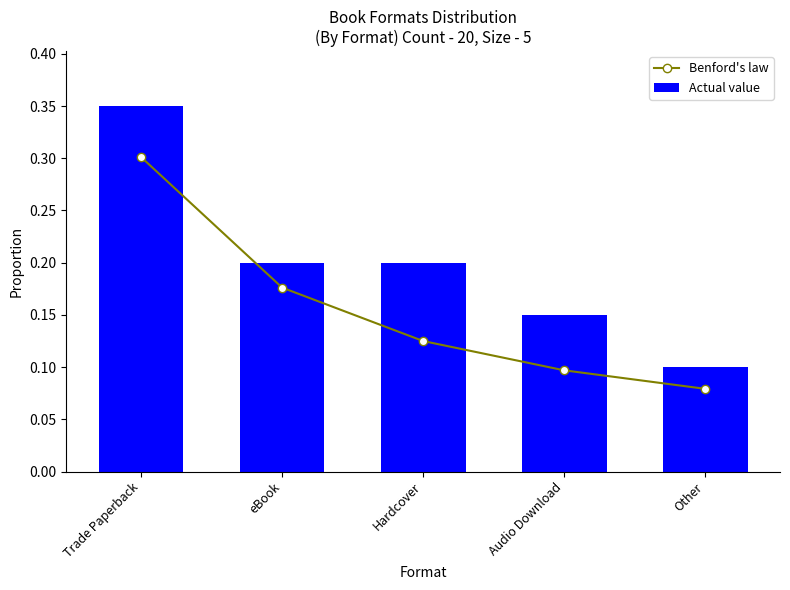

Reading left to right, extract all data points from this chart.

Benford's law: Trade Paperback=0.3	eBook=0.2	Hardcover=0.1	Audio Download=0.1	Other=0.1
Actual value: Trade Paperback=0.3	eBook=0.2	Hardcover=0.2	Audio Download=0.1	Other=0.1